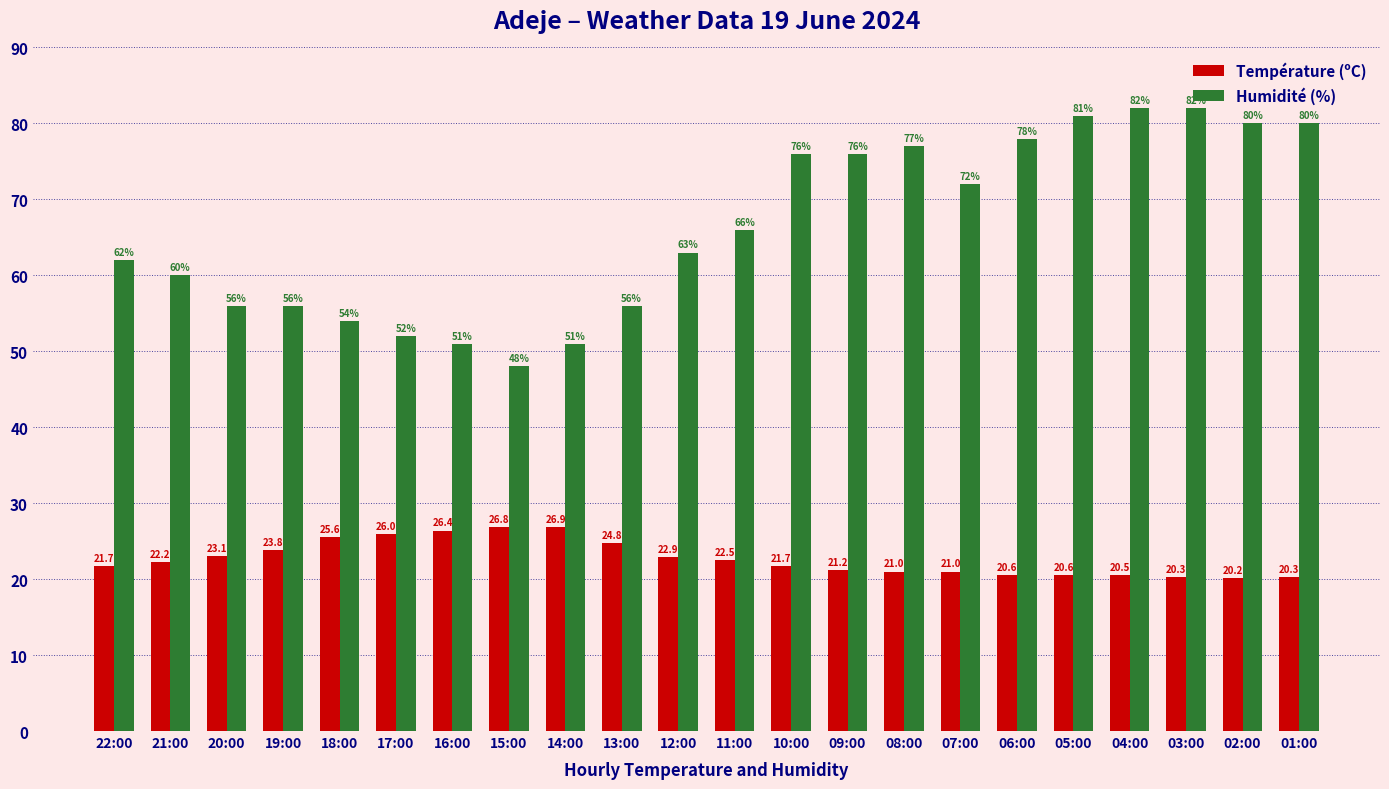

The value of Température (ºC) at 04:00 is 20.5. True or false?

True